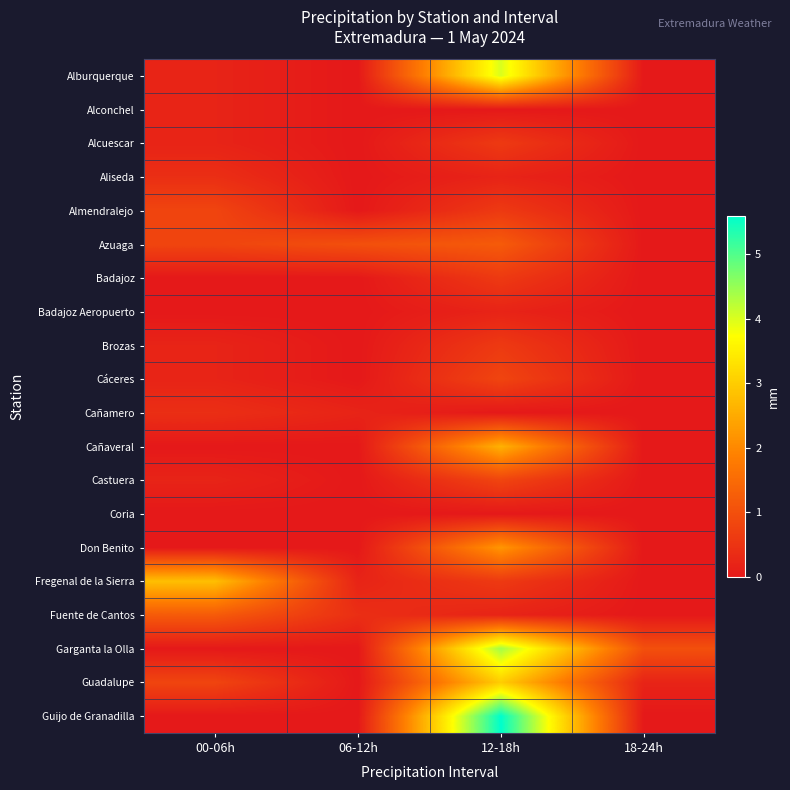

Which series has the largest total across all categories?

Guijo de Granadilla